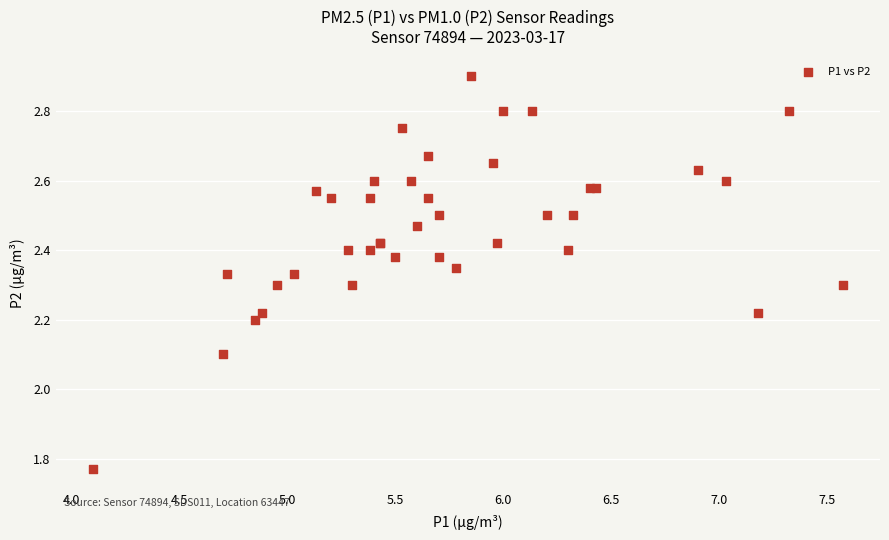

What Y value in the scatter plot is closest to 2?

2.1